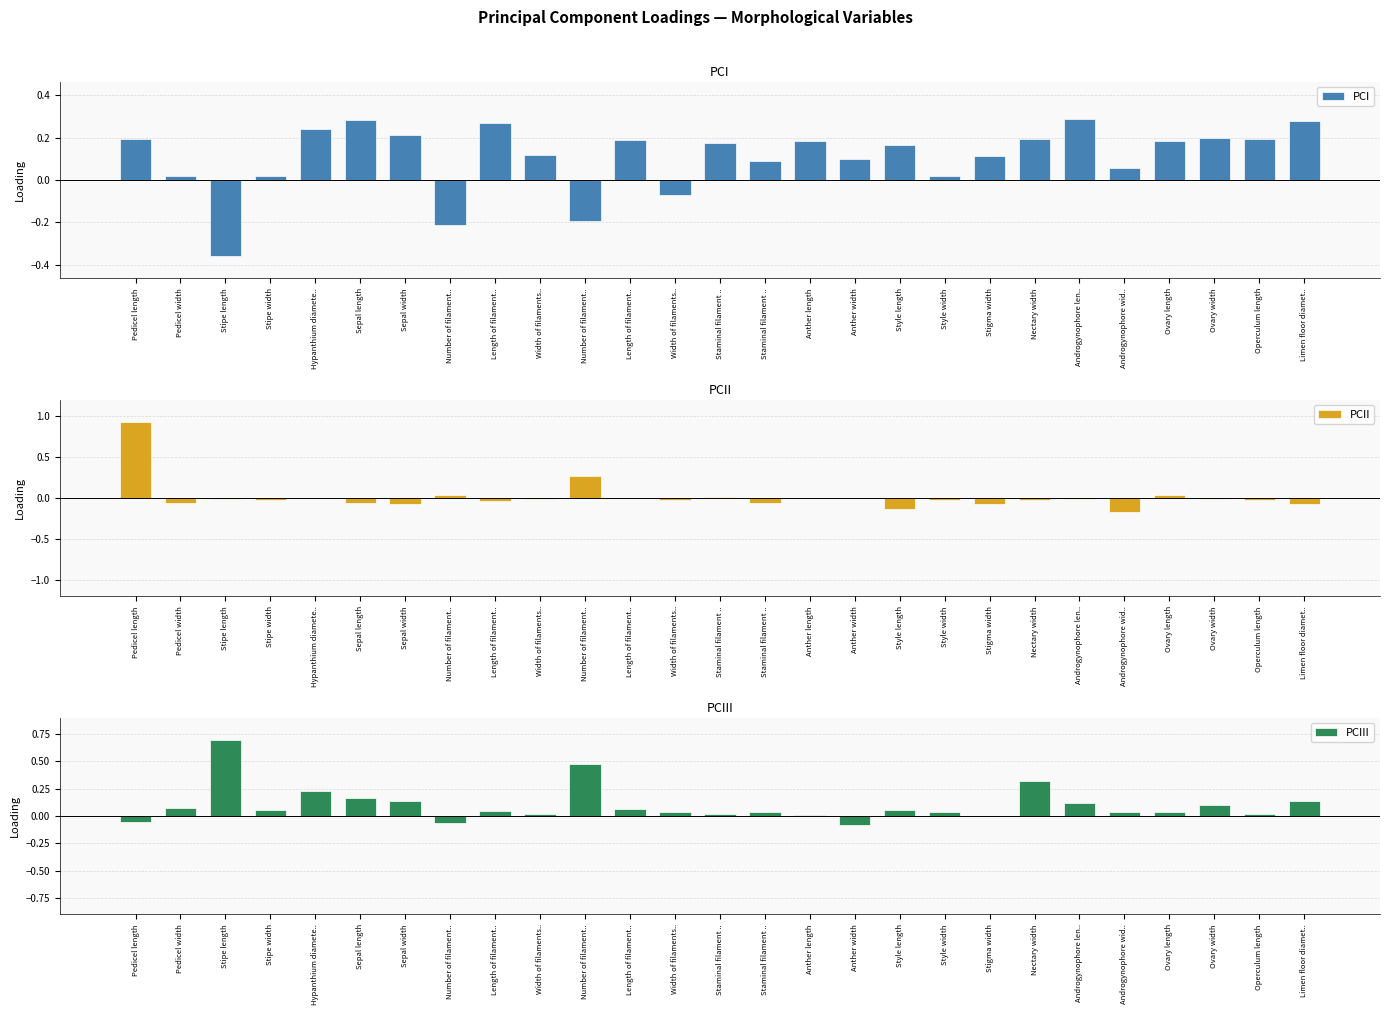

True or false: PCII has a value of 0.7 at Hypanthium diamete...

False